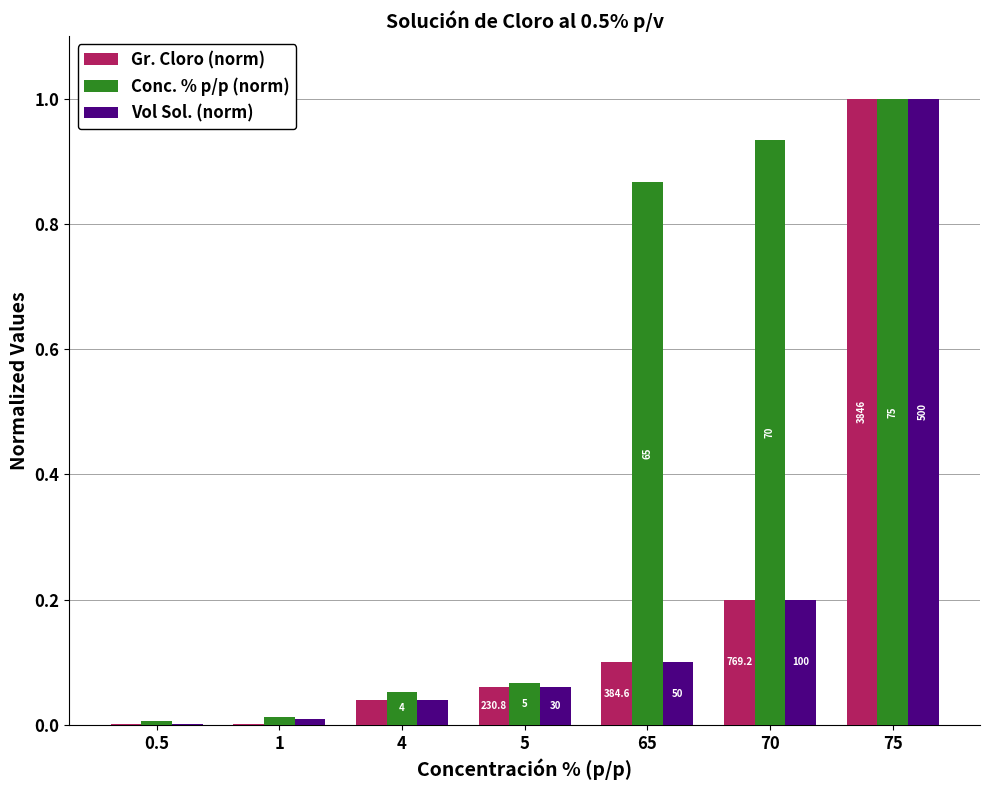

Where is Vol Sol. (norm) nearest to the value 0?

0.5